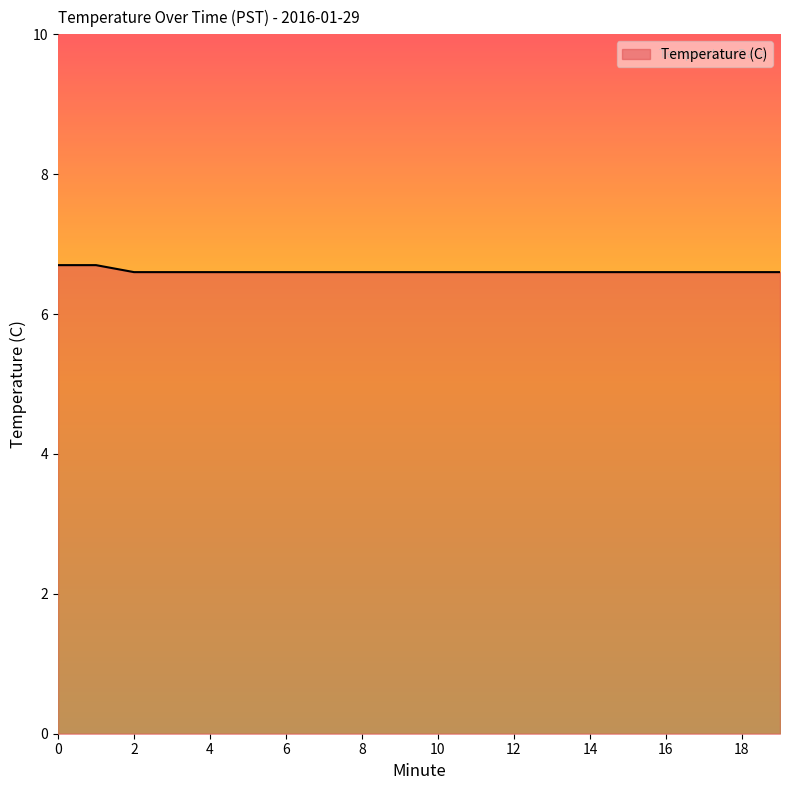

What is the minimum value shown in the chart?

6.6